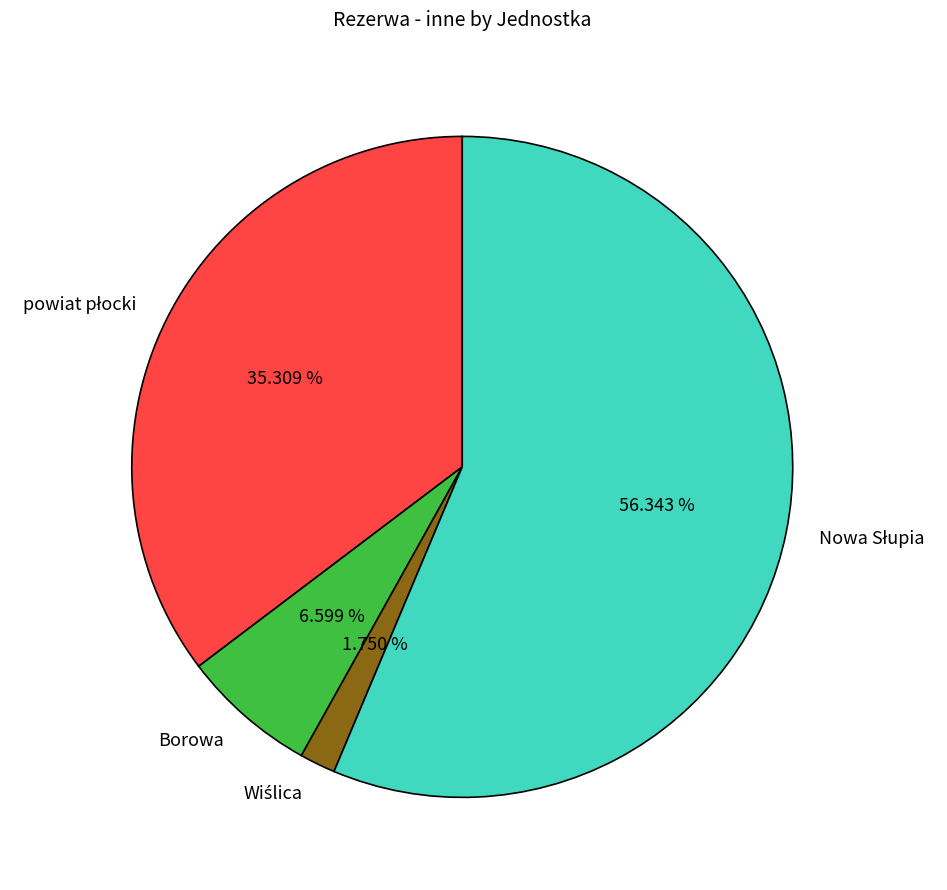

Does any single category account for the majority?

Yes